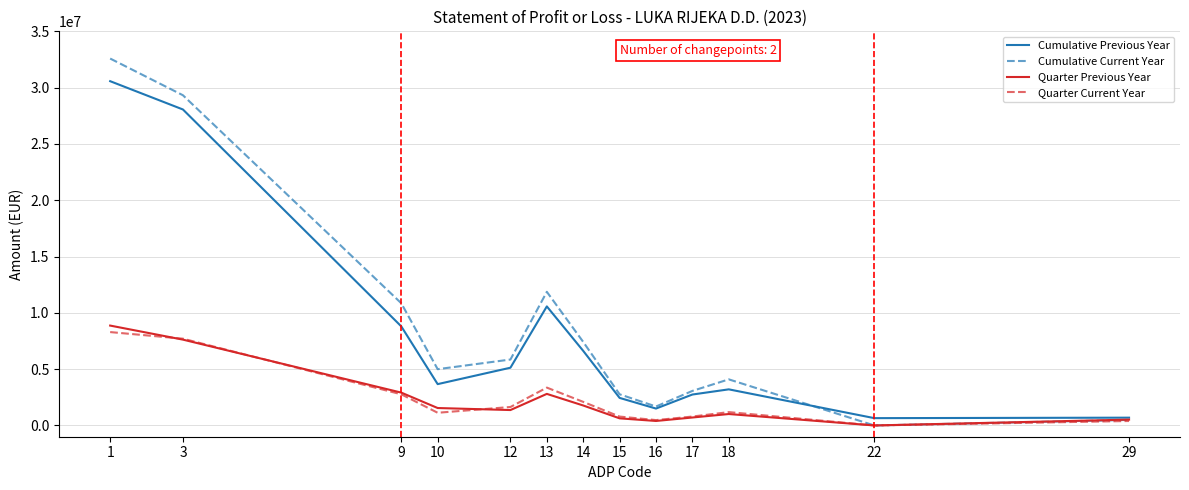

How many values in the Quarter Previous Year series are below 1368665?

6